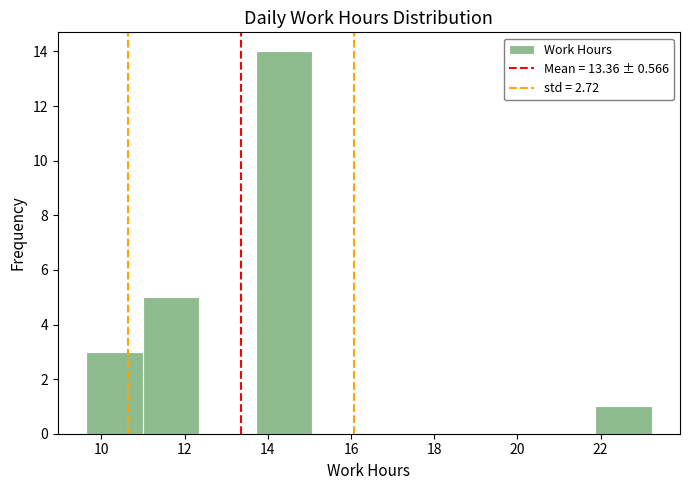

Which range on the x-axis has the tallest bar?

13.8 to 15.0